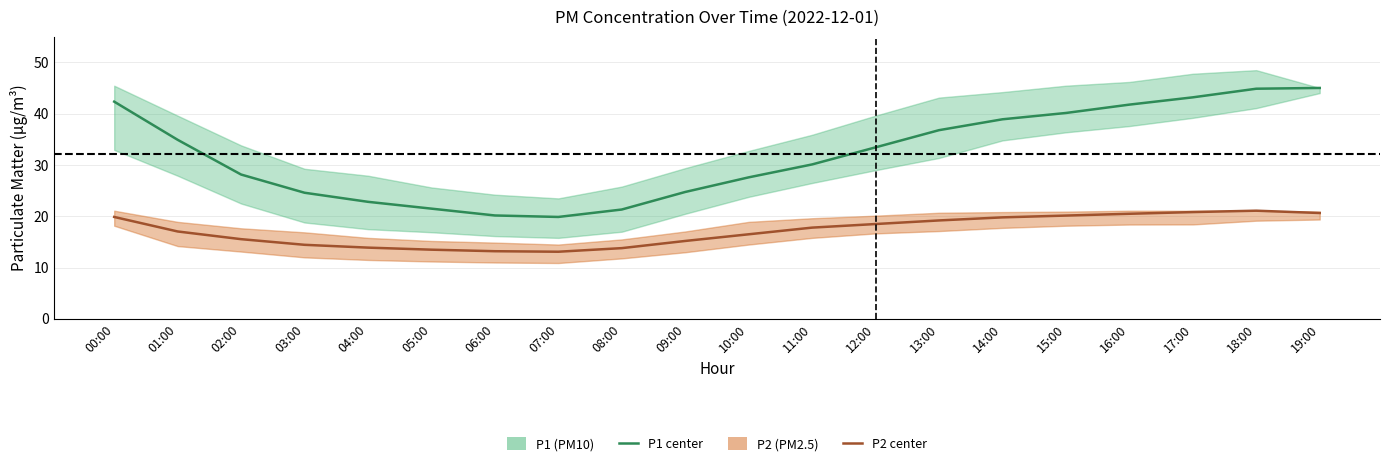

How many values in the P2 (PM2.5) series are below 17?

9